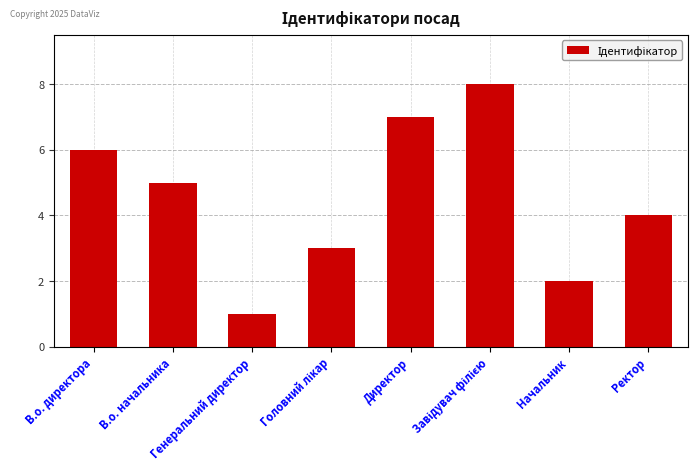

What is the sum of all values?

36